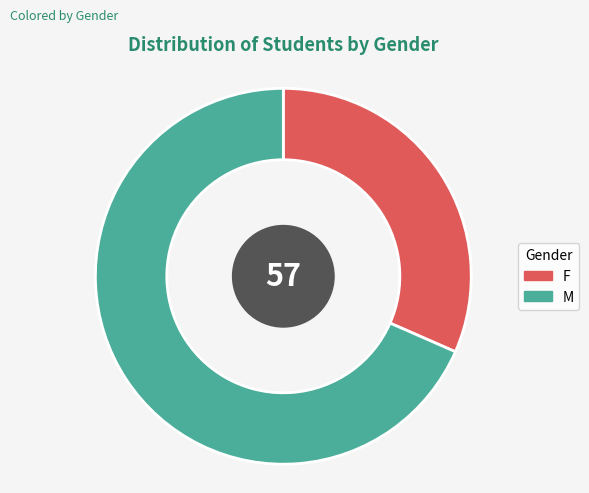

Approximately how many times larger is the value at F compared to M?

0.5